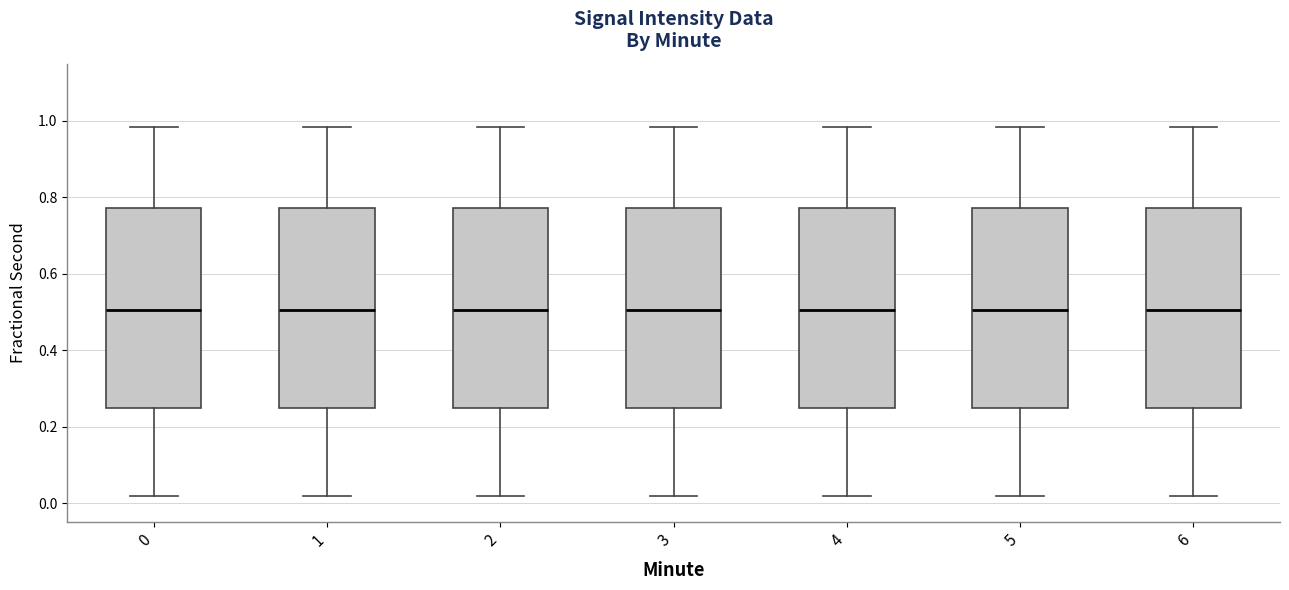

Reading left to right, read every box against the y-axis: the position of its median line, the range the box covers, and the ends of its whiskers. The values are not printed on the chart, so give them approximately, as read against the axis.

0: median 0.50, box 0.24 to 0.78, whiskers 0.02 to 0.98
1: median 0.50, box 0.24 to 0.78, whiskers 0.02 to 0.98
2: median 0.50, box 0.24 to 0.78, whiskers 0.02 to 0.98
3: median 0.50, box 0.24 to 0.78, whiskers 0.02 to 0.98
4: median 0.50, box 0.24 to 0.78, whiskers 0.02 to 0.98
5: median 0.50, box 0.24 to 0.78, whiskers 0.02 to 0.98
6: median 0.50, box 0.24 to 0.78, whiskers 0.02 to 0.98